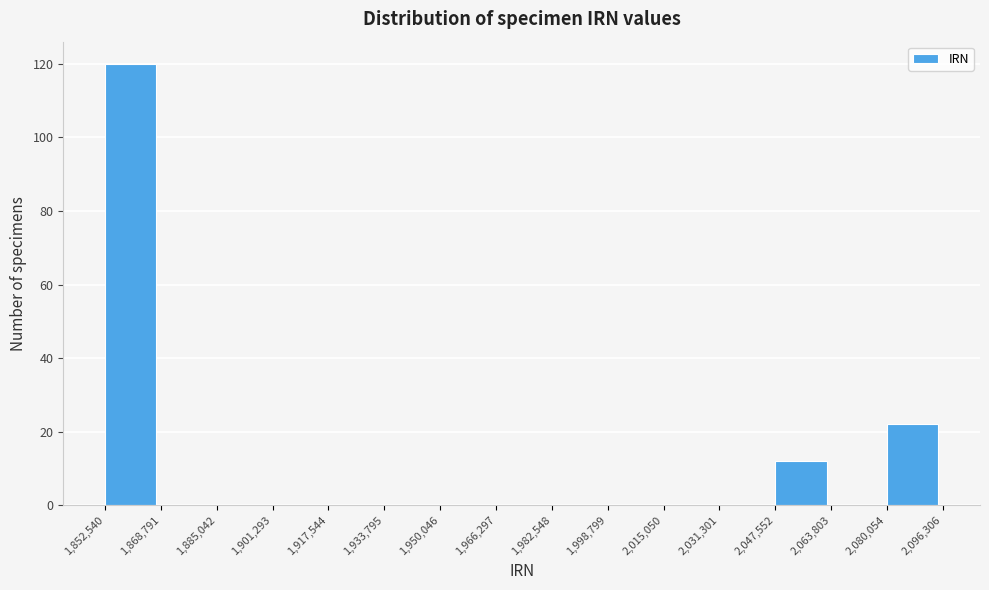

Reading left to right, list every bar in this chart as the range it spans on the x-axis followed by its height. The values are not printed on the chart, so give them approximately, as read against the axis.

1,852,540 to 1,868,791: 120
1,868,791 to 1,885,042: 0
1,885,042 to 1,901,293: 0
1,901,293 to 1,917,544: 0
1,917,544 to 1,933,795: 0
1,933,795 to 1,950,046: 0
1,950,046 to 1,966,297: 0
1,966,297 to 1,982,548: 0
1,982,548 to 1,998,799: 0
1,998,799 to 2,015,050: 0
2,015,050 to 2,031,301: 0
2,031,301 to 2,047,552: 0
2,047,552 to 2,063,803: 12
2,063,803 to 2,080,054: 0
2,080,054 to 2,096,306: 22